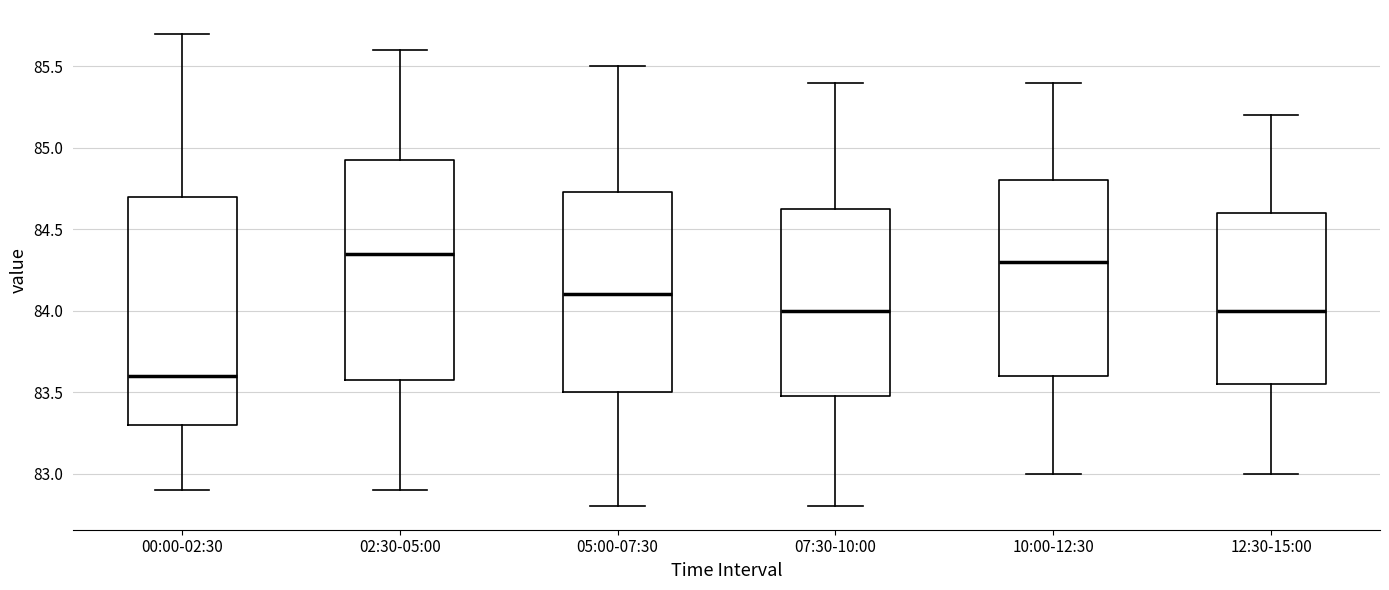

Reading left to right, read every box against the y-axis: the position of its median line, the range the box covers, and the ends of its whiskers. The values are not printed on the chart, so give them approximately, as read against the axis.

00:00-02:30: median 83.60, box 83.30 to 84.70, whiskers 82.90 to 85.70
02:30-05:00: median 84.35, box 83.60 to 84.95, whiskers 82.90 to 85.60
05:00-07:30: median 84.10, box 83.50 to 84.75, whiskers 82.80 to 85.50
07:30-10:00: median 84.00, box 83.50 to 84.65, whiskers 82.80 to 85.40
10:00-12:30: median 84.30, box 83.60 to 84.80, whiskers 83.00 to 85.40
12:30-15:00: median 84.00, box 83.55 to 84.60, whiskers 83.00 to 85.20